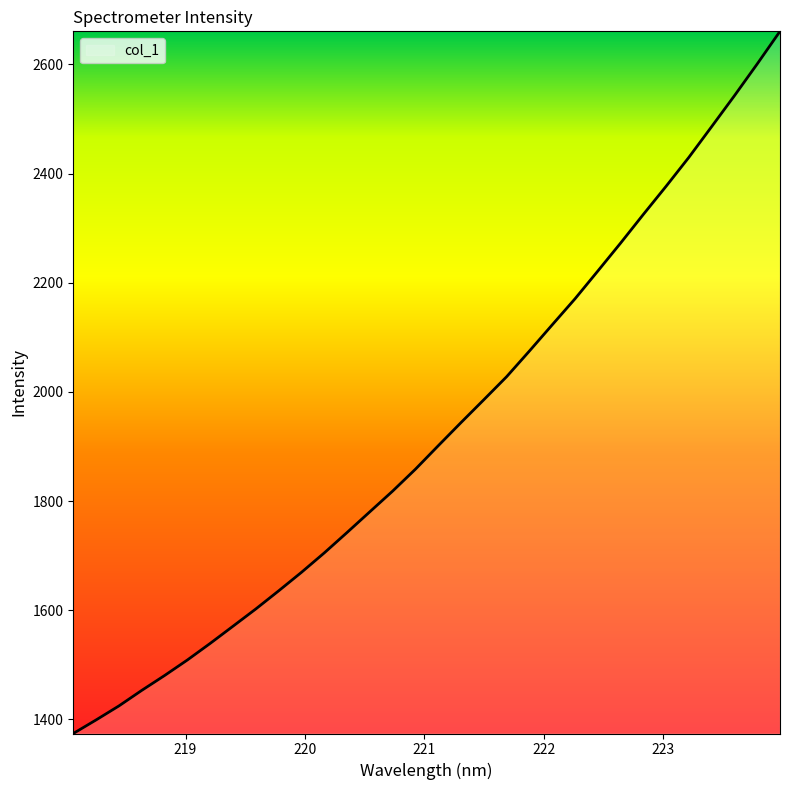

What is the difference between the maximum and minimum values?

1286.5